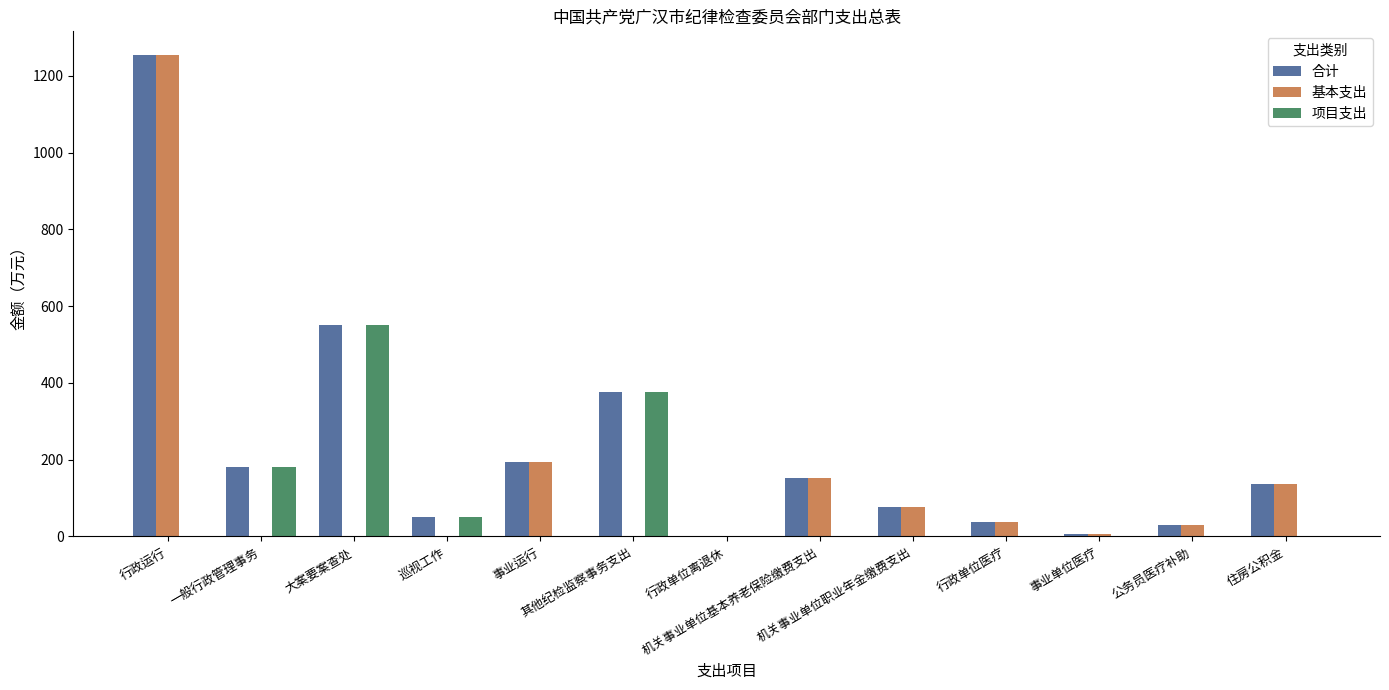

How many distinct data groups are displayed?

3